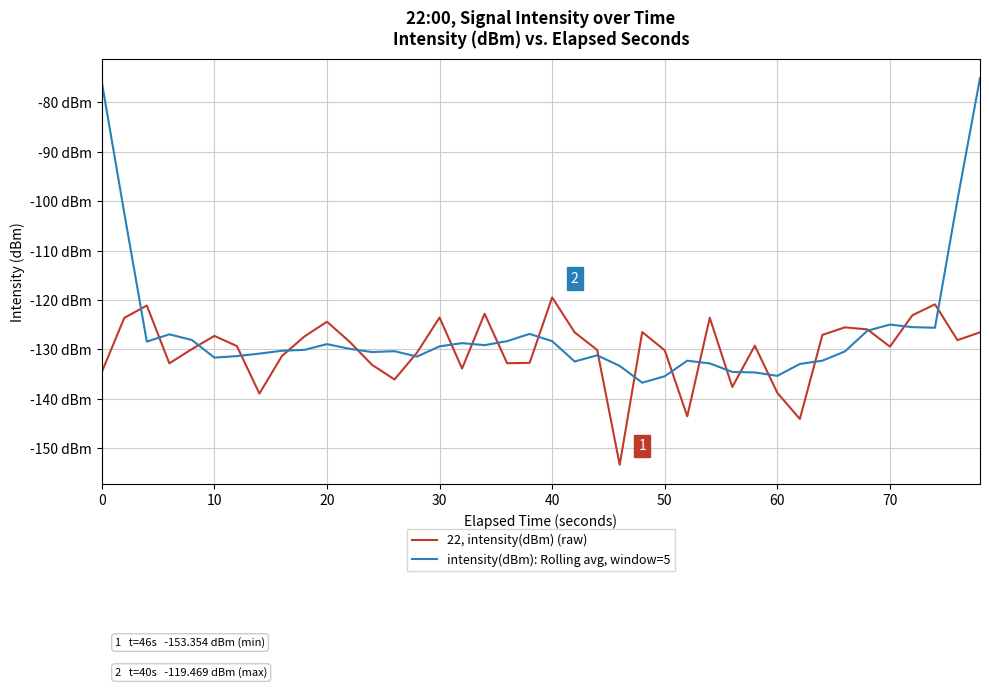

Does the chart display data point markers on the line(s)?

No